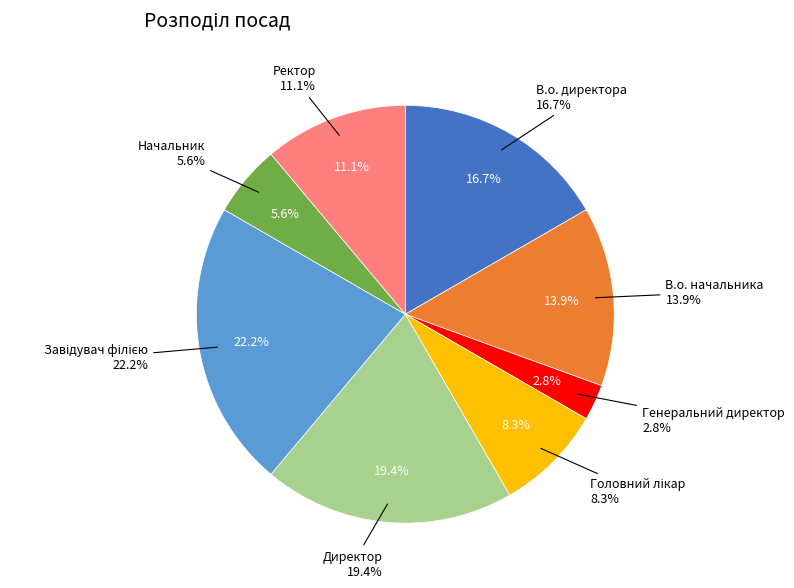

Is В.о. начальника the majority of the pie?

No